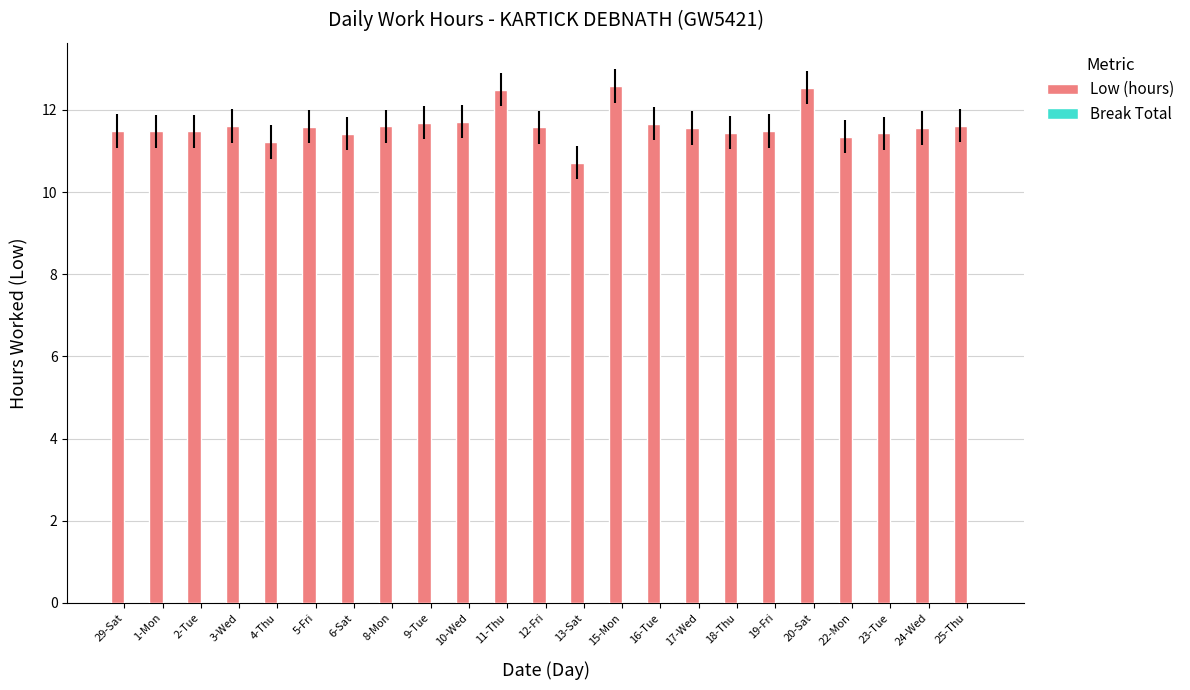

Which category has the lowest value across all series?

13-Sat